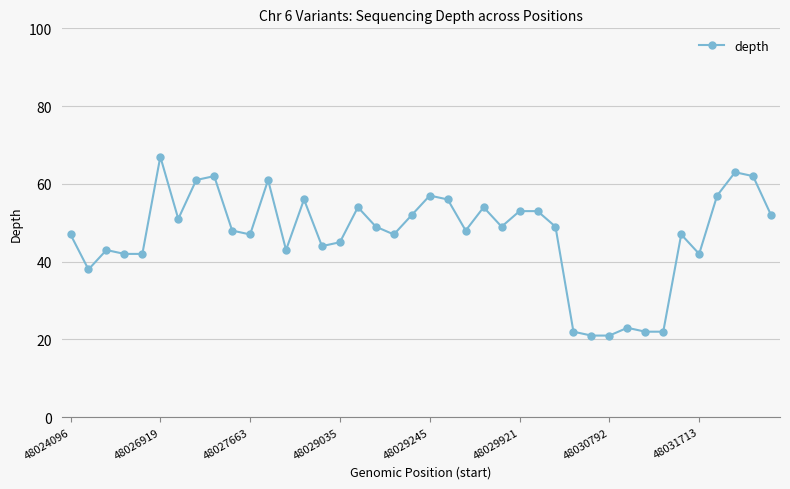

What is the greatest value displayed?

67